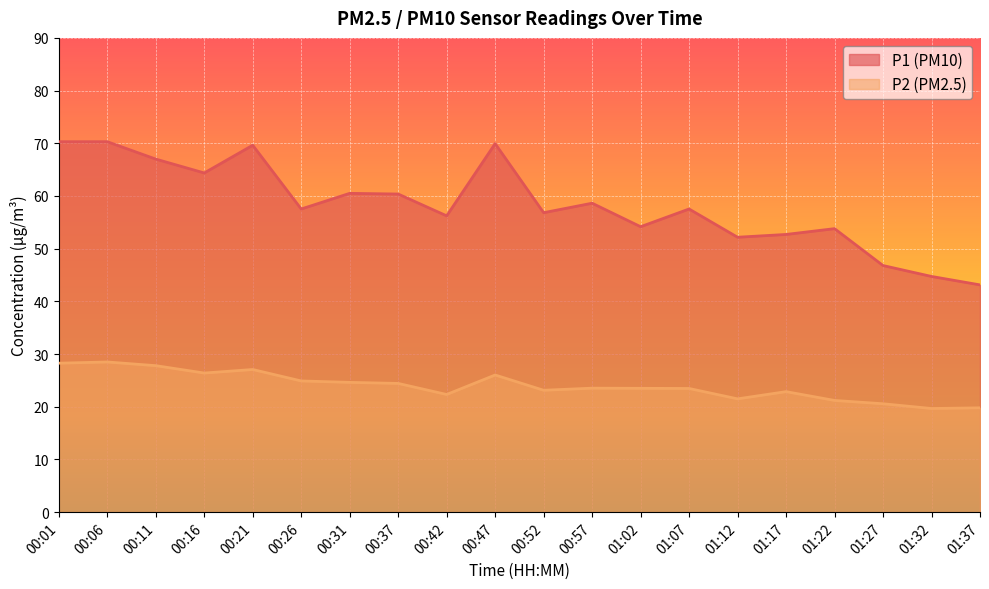

How many values in the P1 series exceed 57?

11